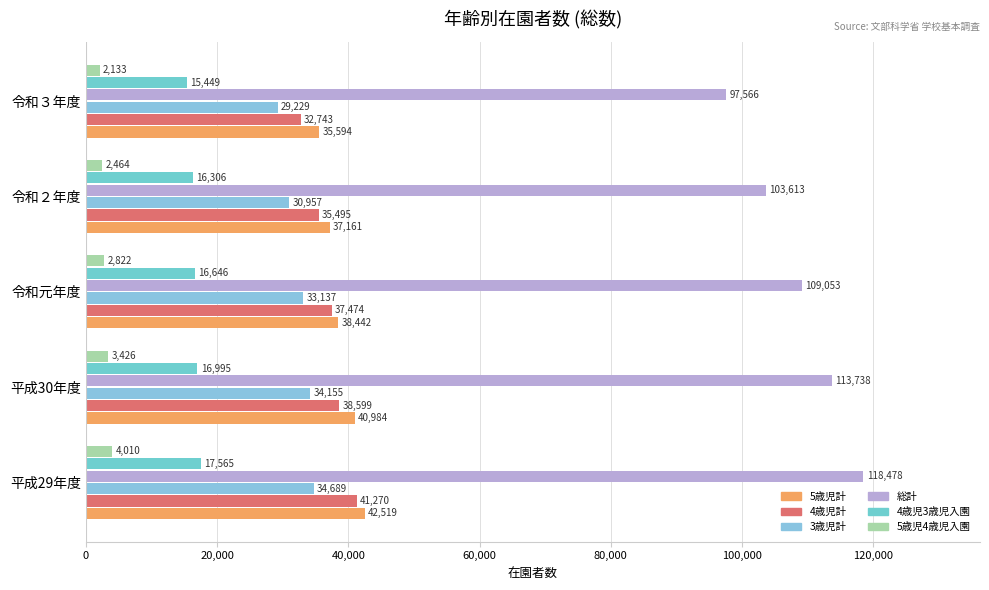

What is the difference between the maximum and minimum values in the 4歳児計 series?

8527